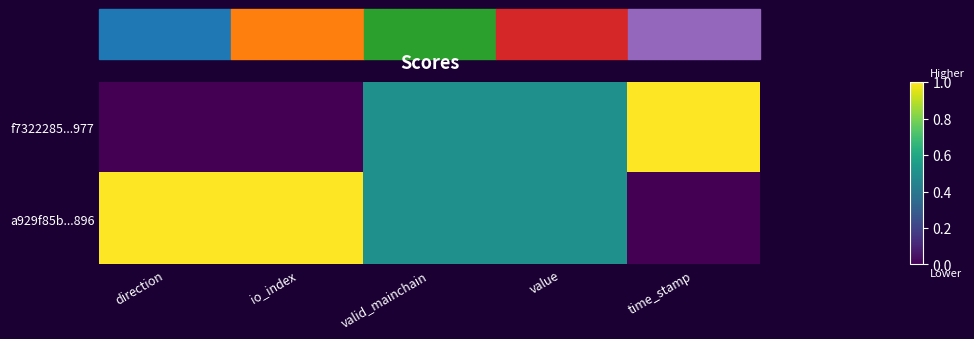

How many series are shown in this chart?

2